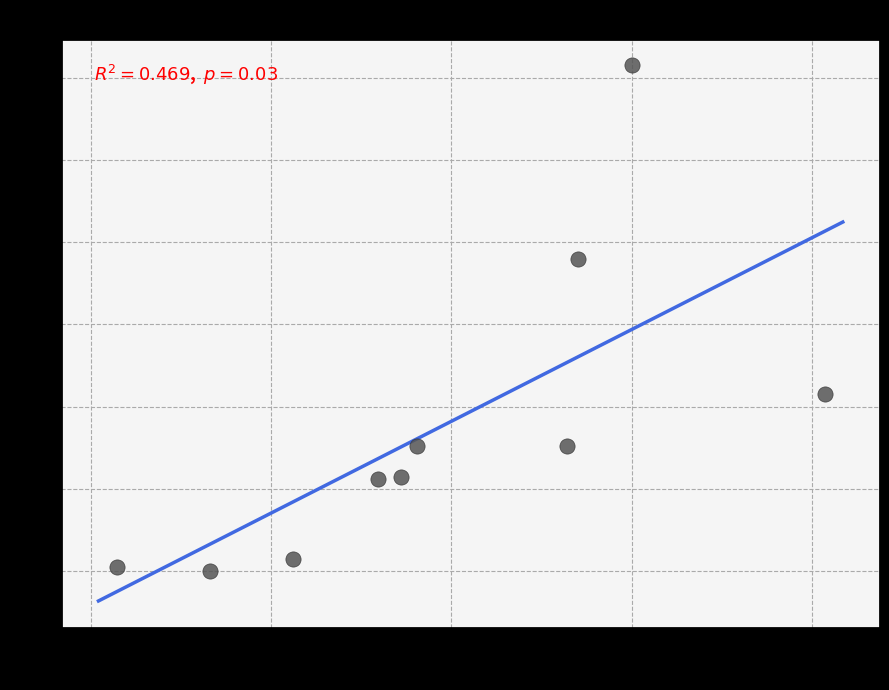

What is the range of X values (max minus min)?

196.3